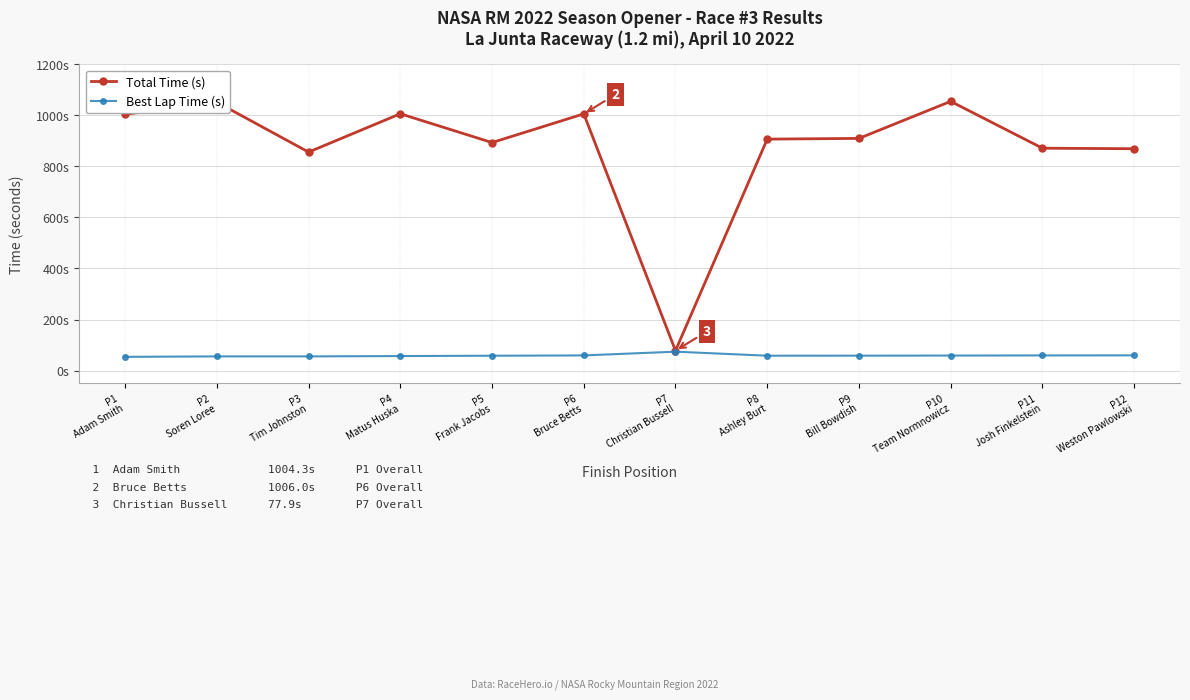

True or false: Best Lap Time (s) and Total Time (s) intersect in this chart.

False